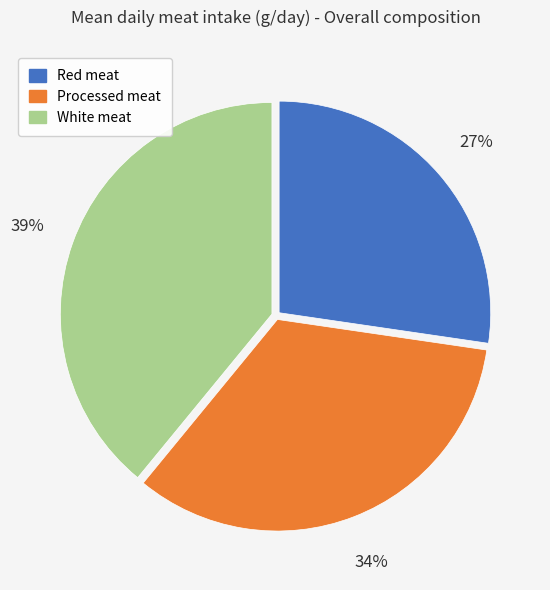

Is Processed meat the majority of the pie?

No